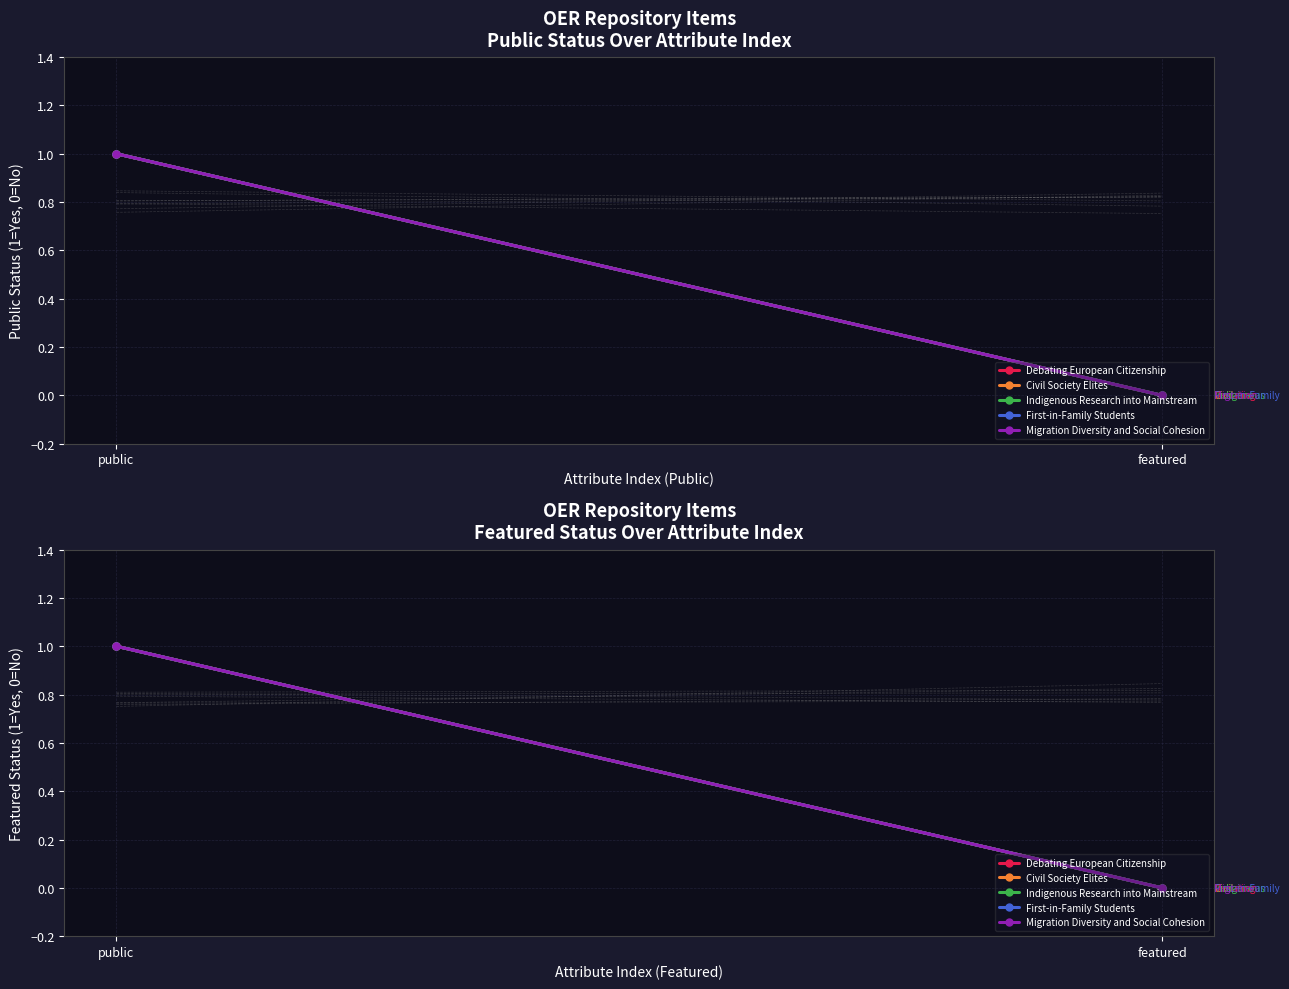

What is the label of the 2nd point from the right?

public